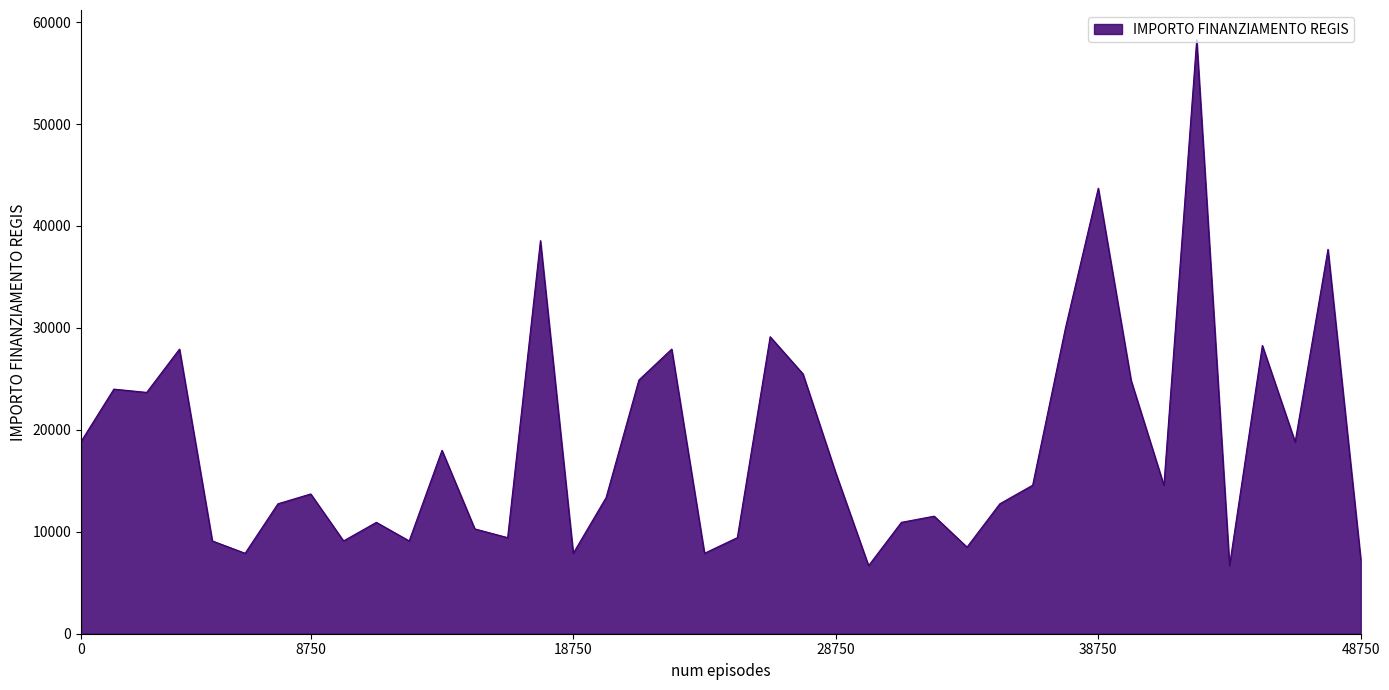

What is the maximum value shown in the chart?

58272